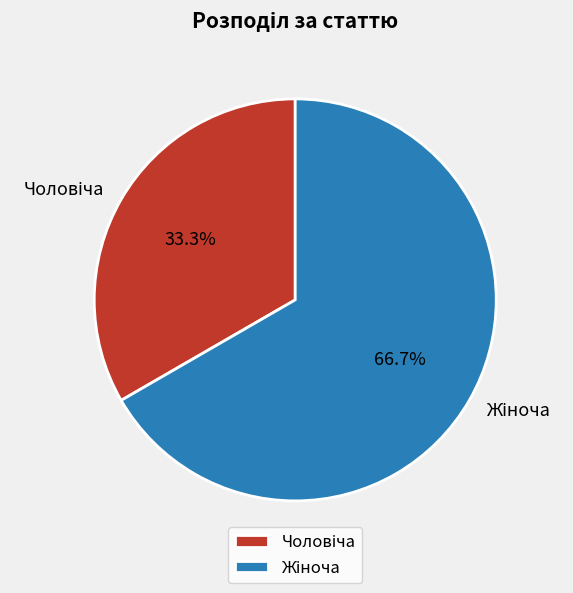

How many slices are in this pie chart?

2